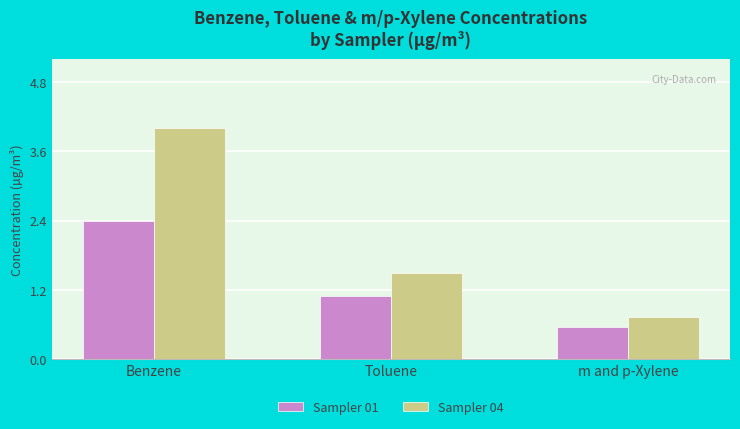

How many bars are there in total?

6